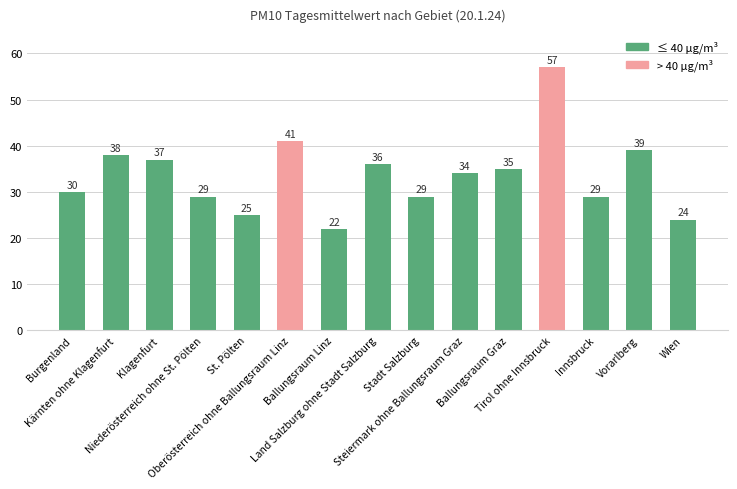

The value at Steiermark ohne Ballungsraum Graz is 34. True or false?

True